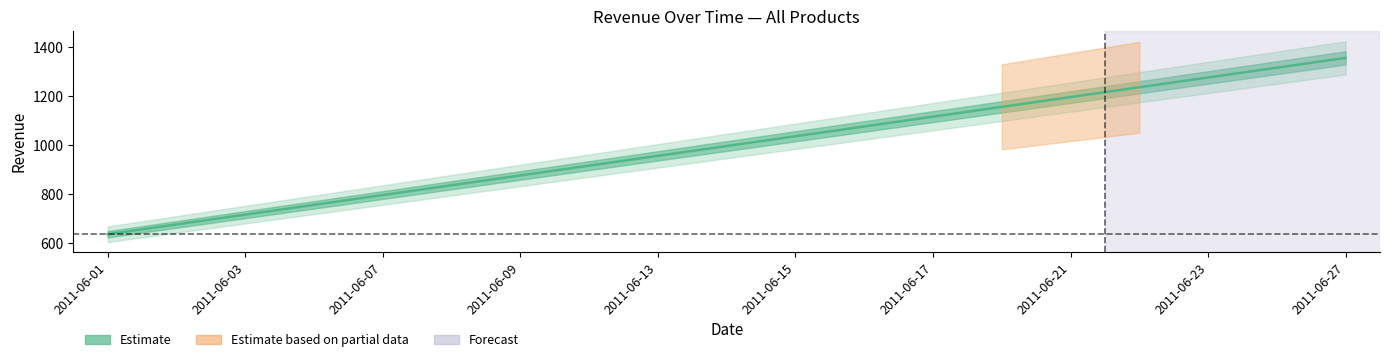

What is the difference between the maximum and second lowest values?

680.0